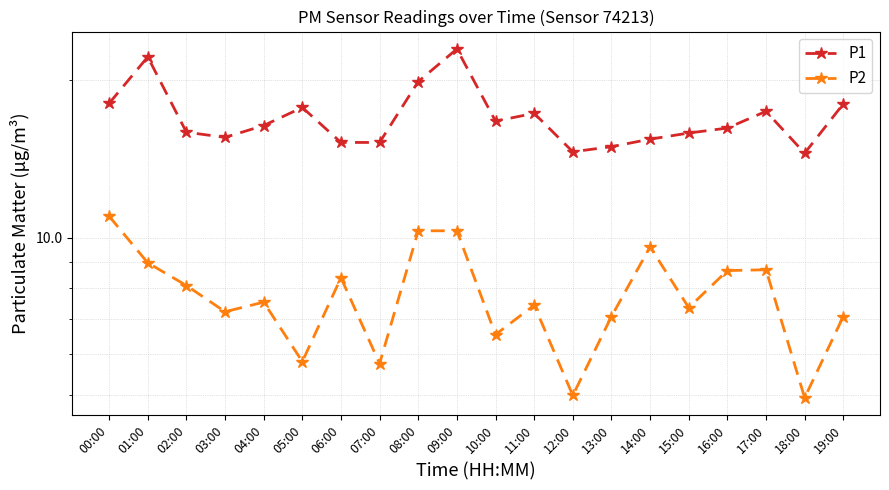

Where is P2 nearest to the value 7?

13:00